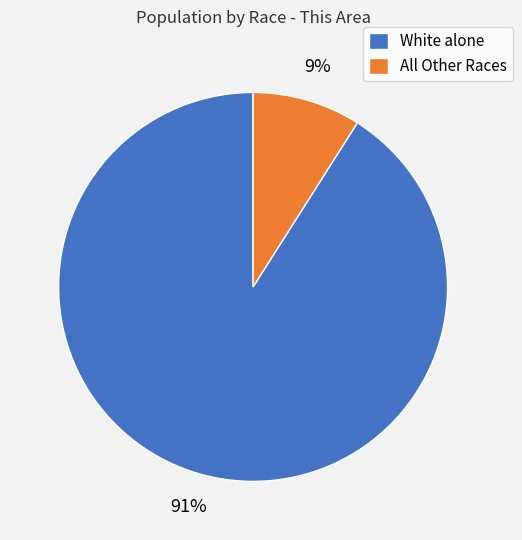

To the nearest percent, what is the difference between the largest and smallest slice percentages?

82%